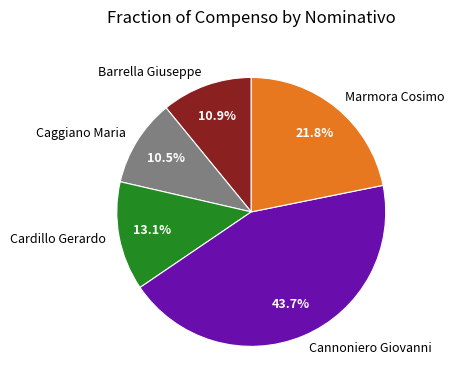

Which category has the biggest portion of the pie?

Cannoniero Giovanni